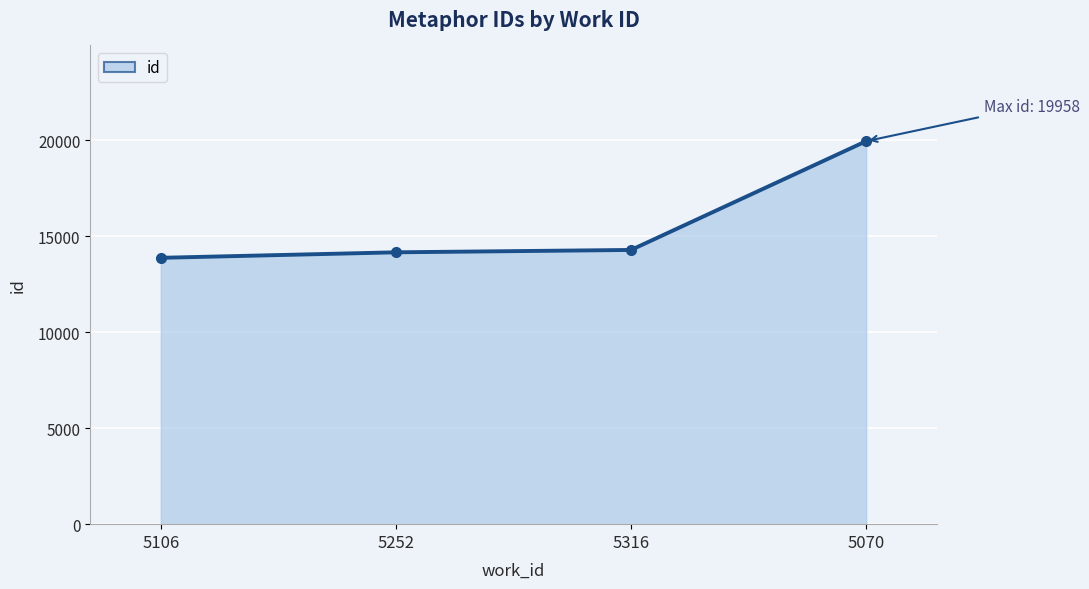

Is it true that the value at 5316 is 18761?

False